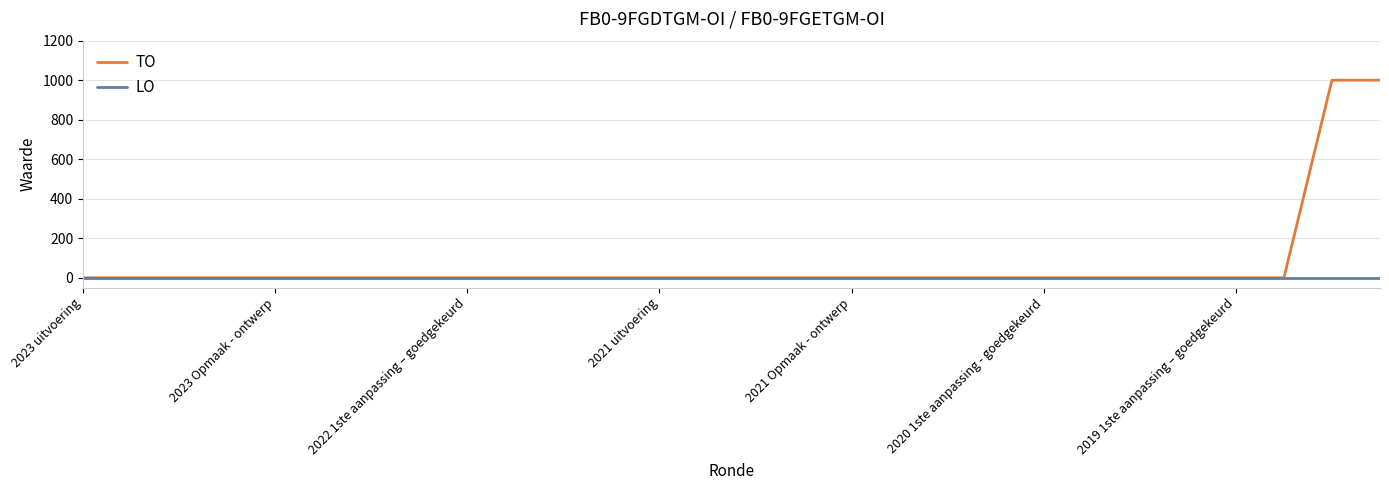

Rank the series by their maximum value, from lowest to highest.

LO, TO